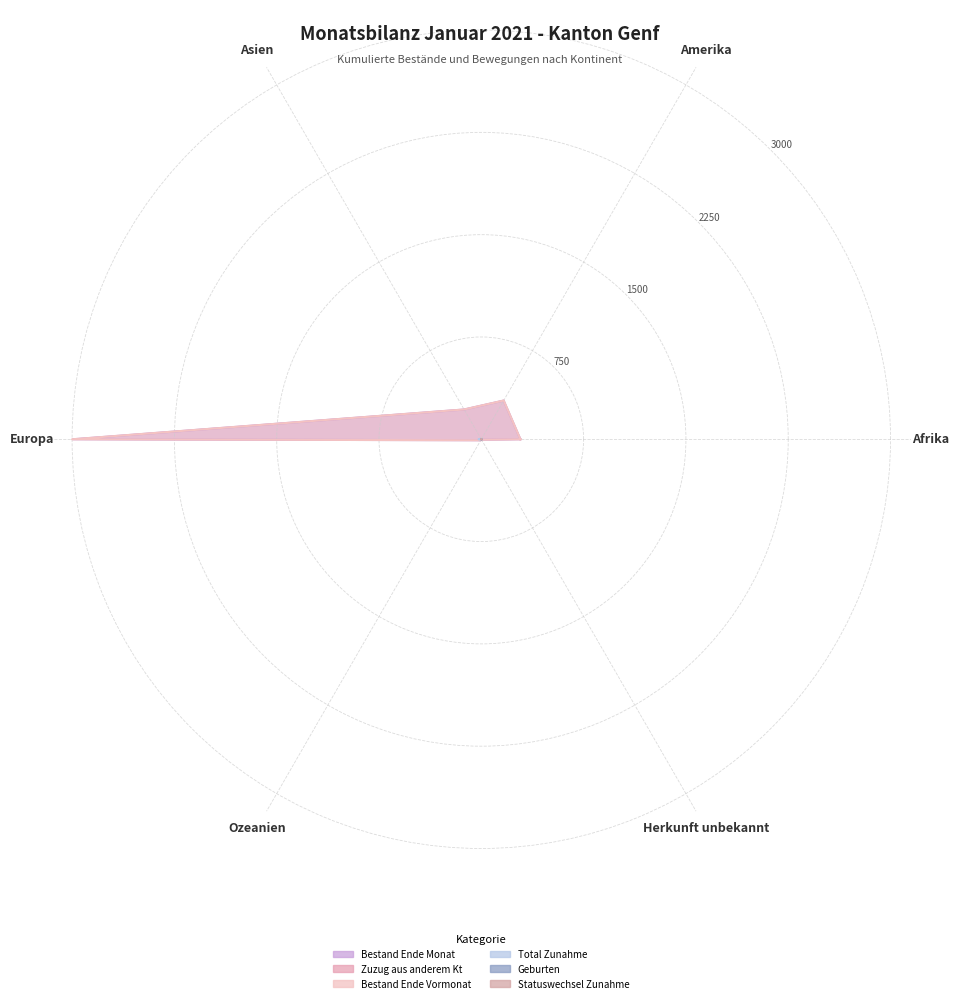

Count the number of data series in this chart.

6